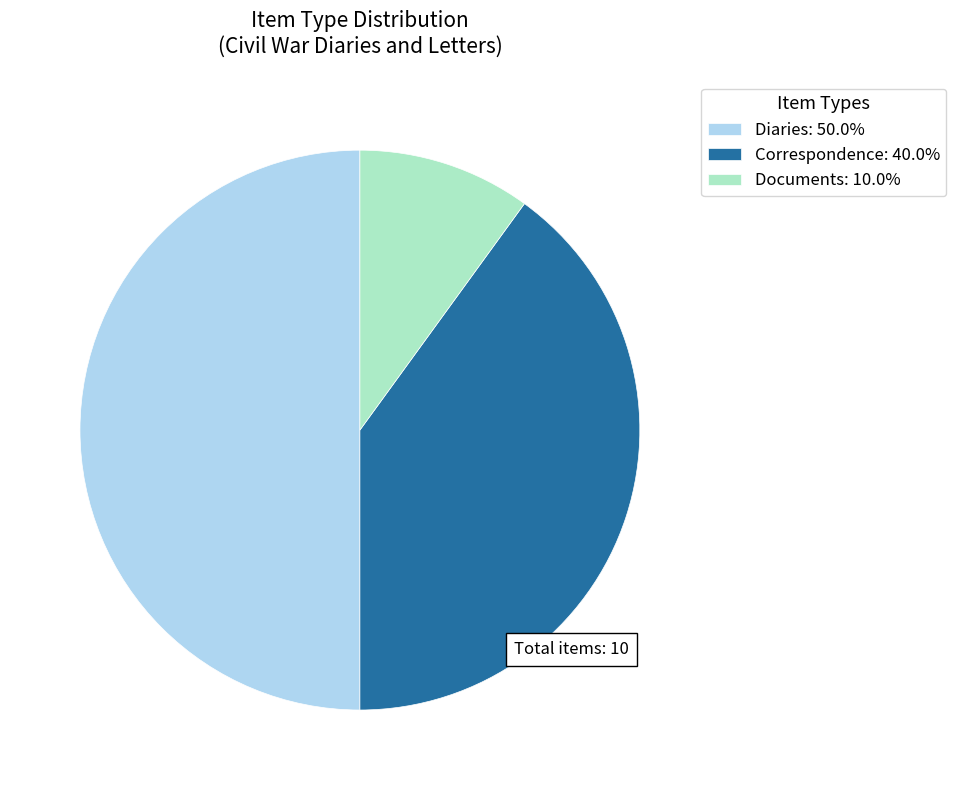

Approximately how many times larger is the value at Correspondence: 40.0% compared to Documents: 10.0%?

4.0